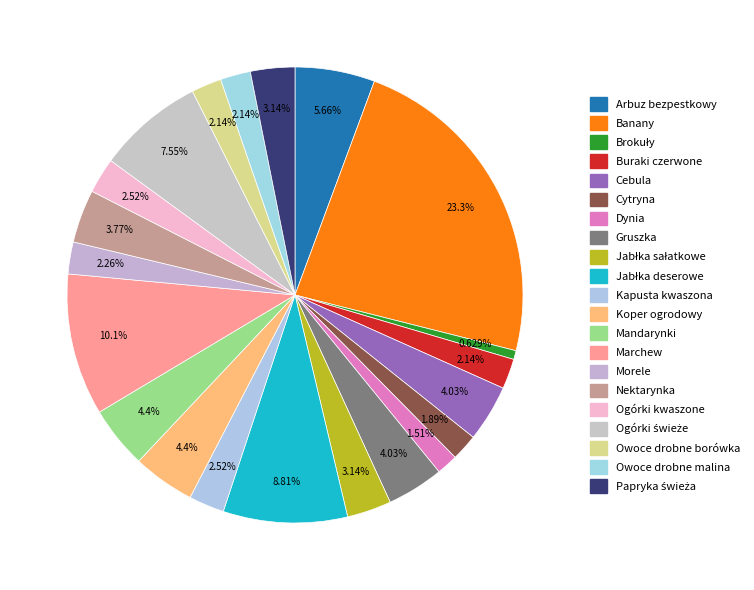

The Morele slice represents 2% of the pie. True or false?

True